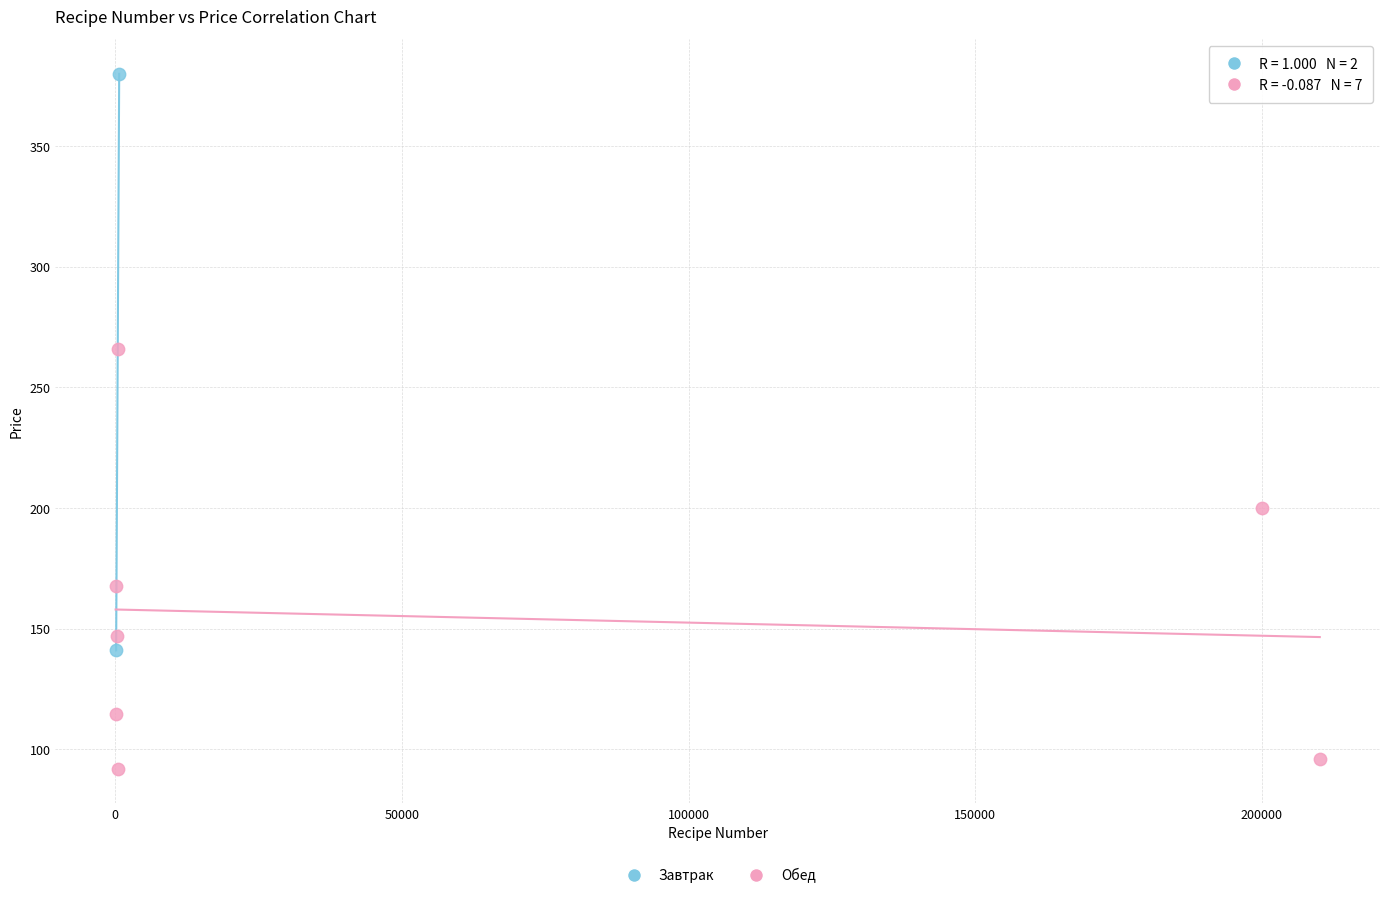

What are all the series names shown in the legend?

Завтрак, Обед